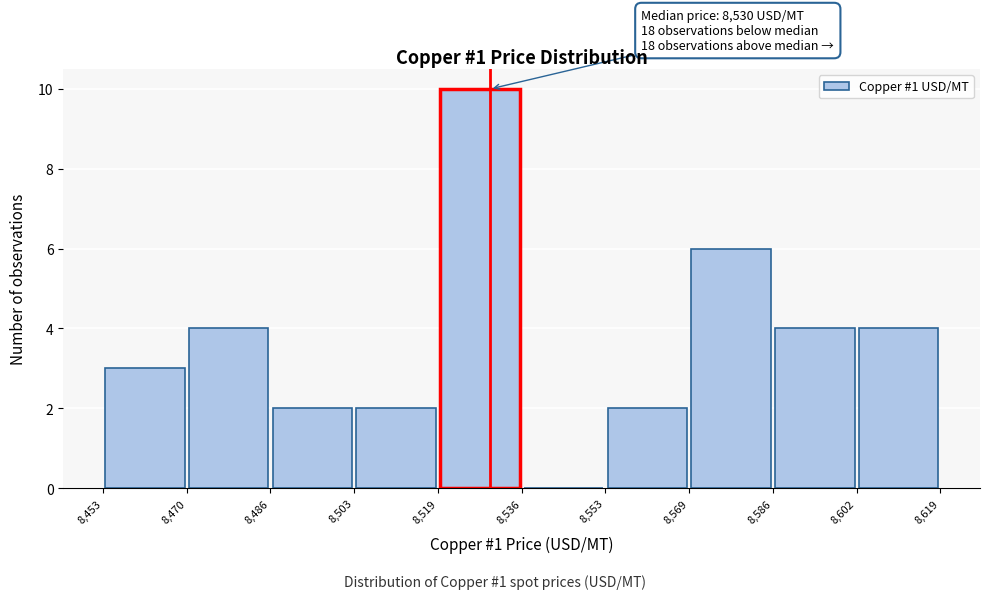

Which range on the x-axis has the tallest bar?

8,519 to 8,536